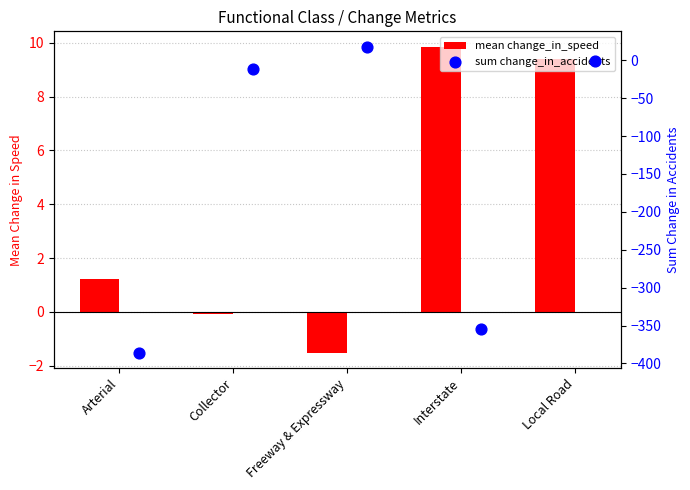

Is the value of mean change_in_speed at Freeway & Expressway greater than the value of sum change_in_accidents at Local Road?

No